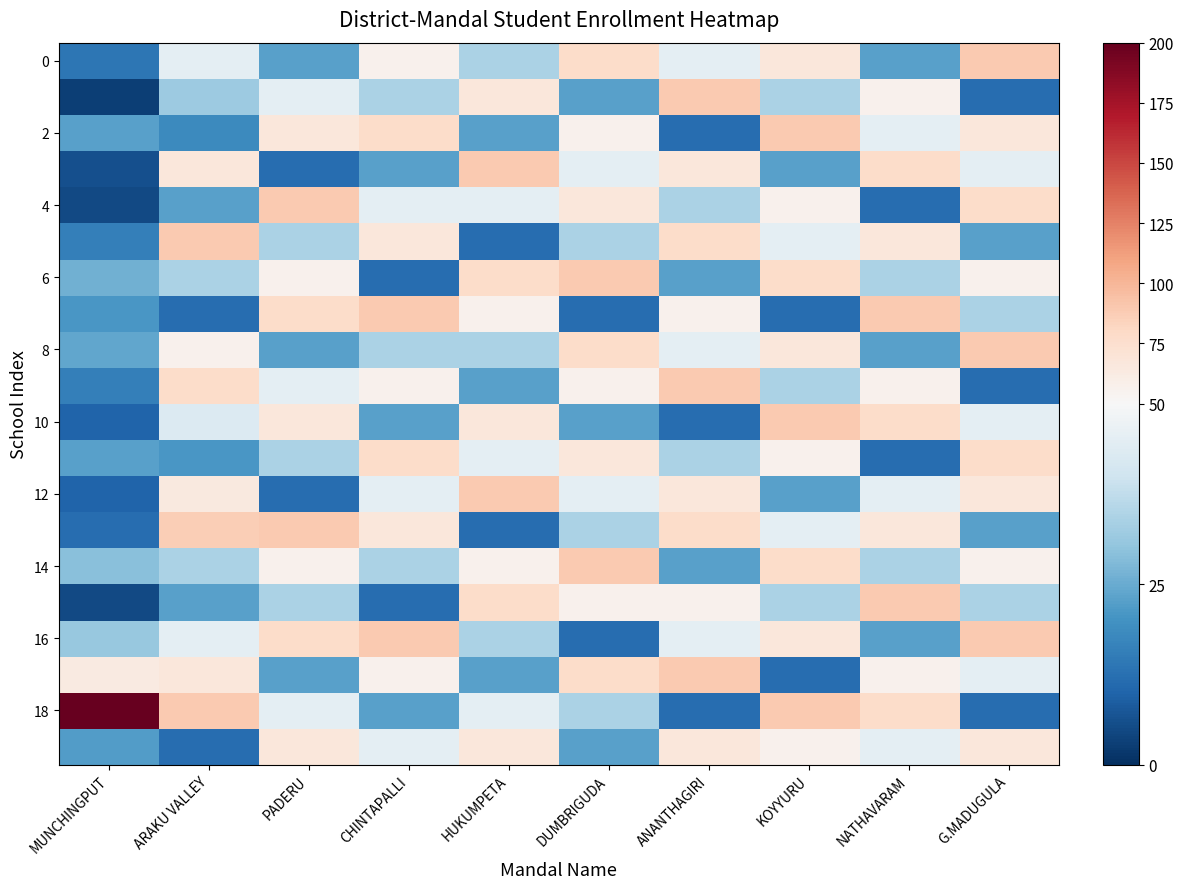

Which label corresponds to the smallest value in the chart?

MUNCHINGPUT